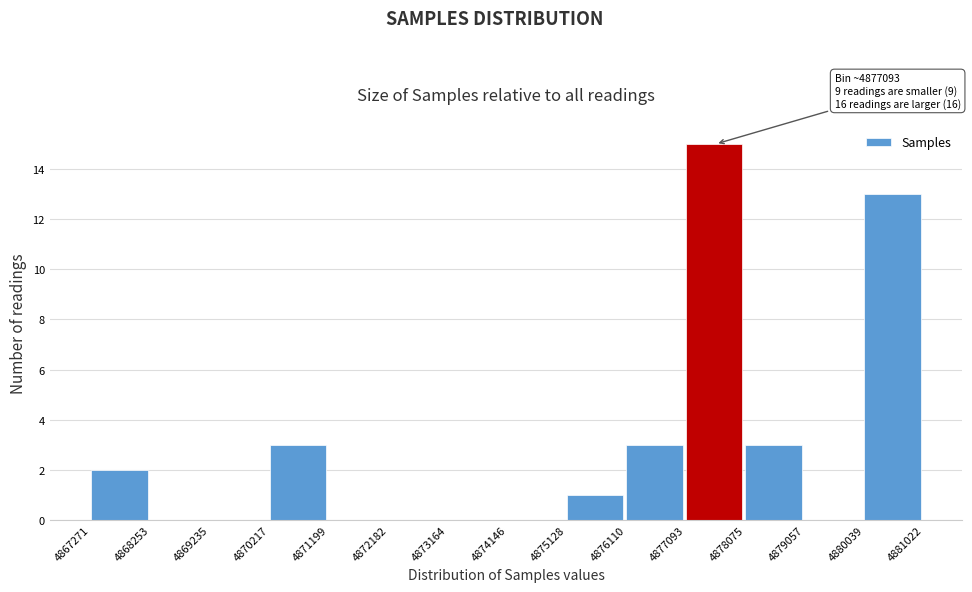

Over which range of the x-axis is the bar tallest?

4877093 to 4878075